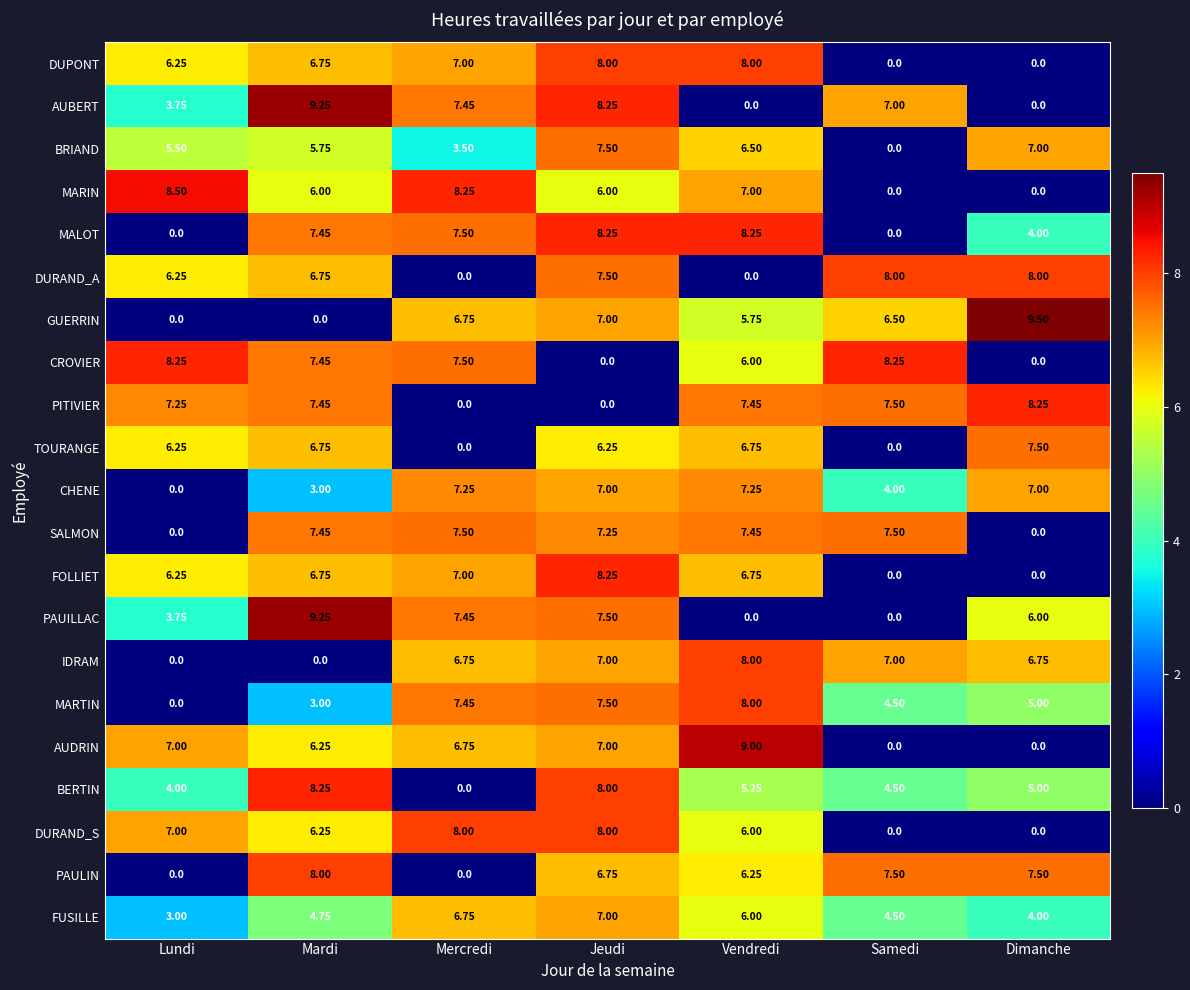

At which category is the sum across all series the highest?

Jeudi